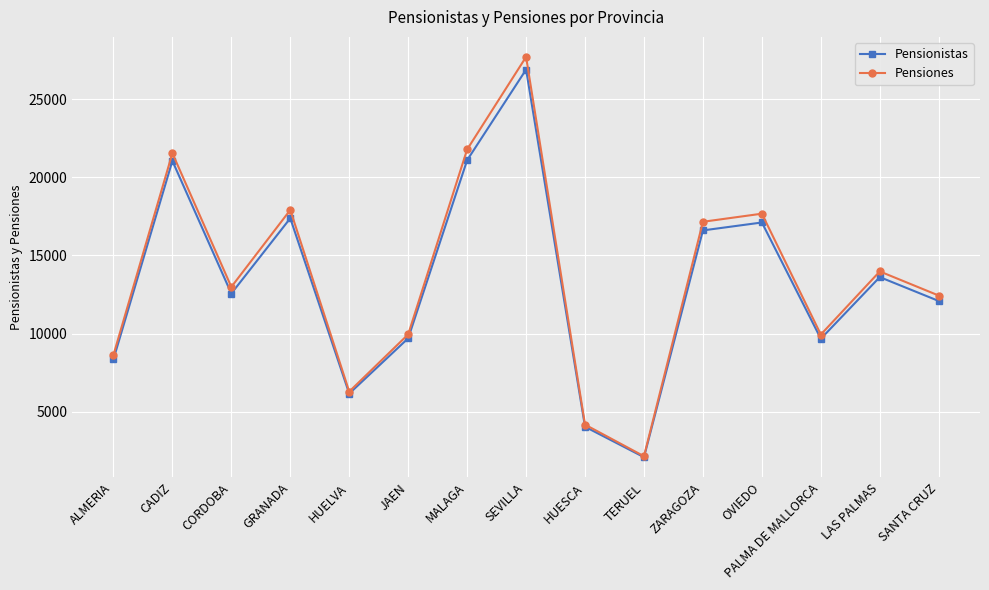

What are all the series names shown in the legend?

Pensionistas, Pensiones